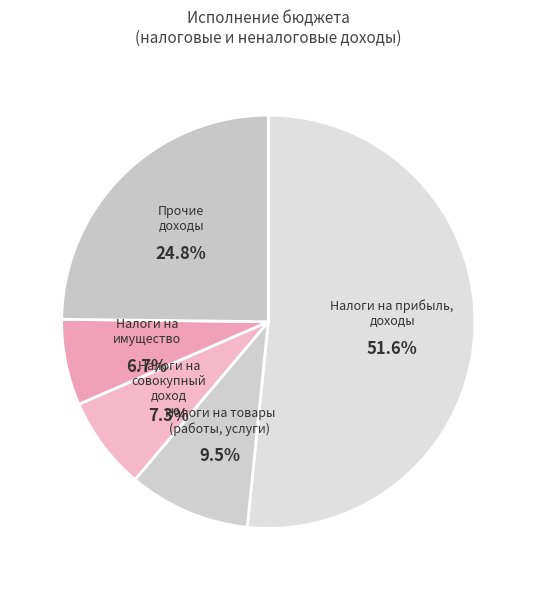

How many segments does this pie chart have?

5